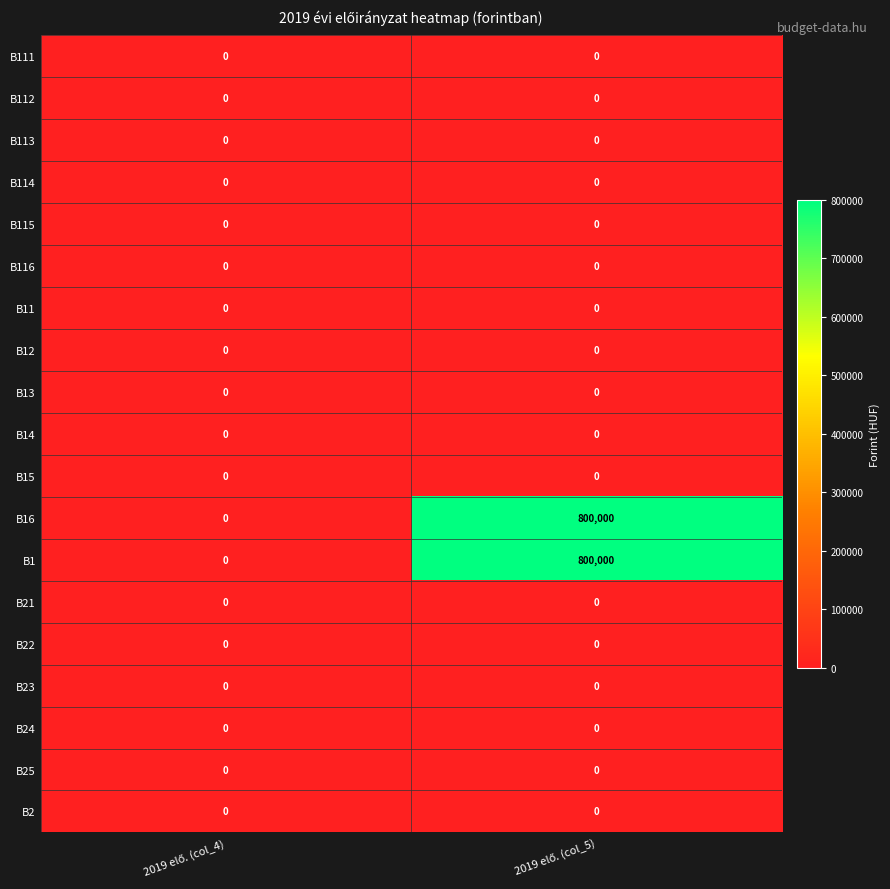

What is the maximum value shown in the chart?

800000